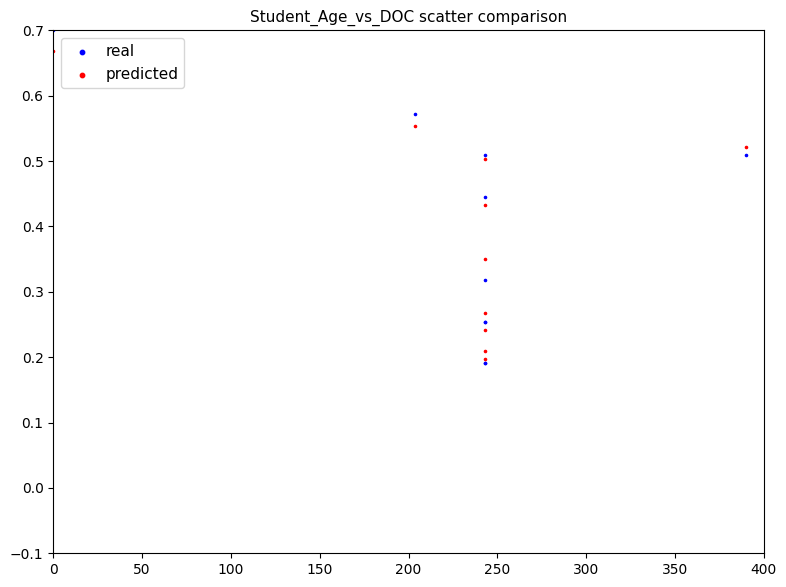

What are all the series names shown in the legend?

real, predicted